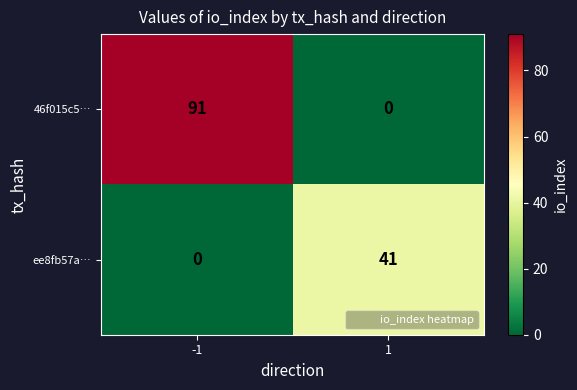

What is the spread (max minus min) of values at 1?

41